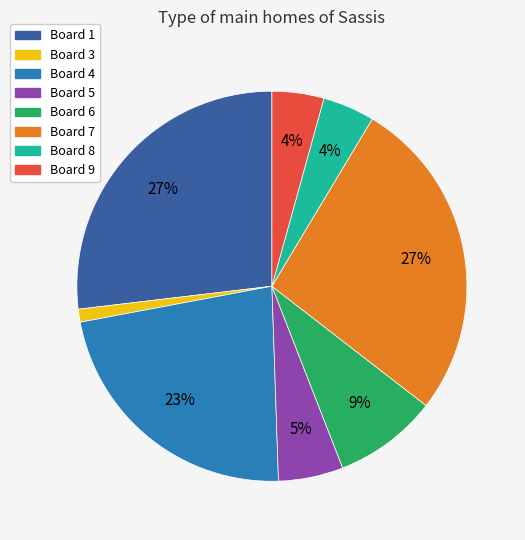

Does any single category account for the majority?

No